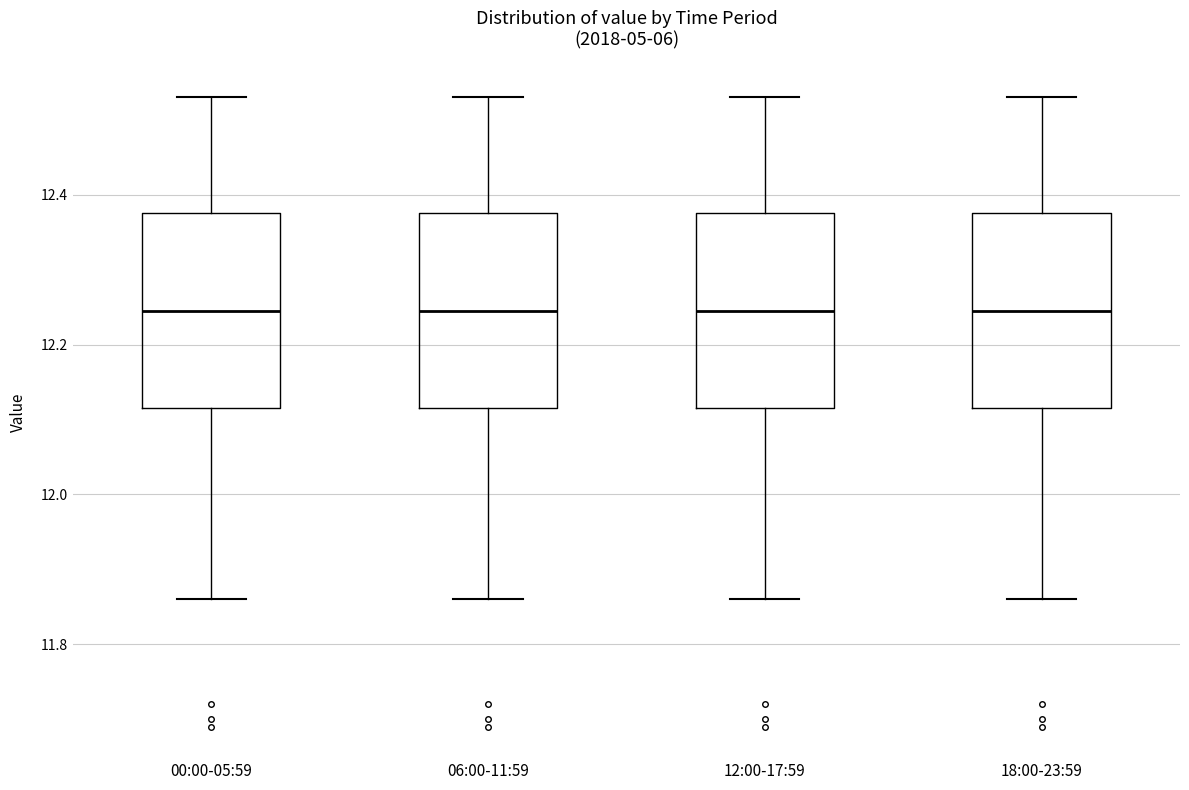

Reading left to right, read every box against the y-axis: the position of its median line, the range the box covers, and the ends of its whiskers. The values are not printed on the chart, so give them approximately, as read against the axis.

00:00-05:59: median 12.24, box 12.12 to 12.38, whiskers 11.86 to 12.54
06:00-11:59: median 12.24, box 12.12 to 12.38, whiskers 11.86 to 12.54
12:00-17:59: median 12.24, box 12.12 to 12.38, whiskers 11.86 to 12.54
18:00-23:59: median 12.24, box 12.12 to 12.38, whiskers 11.86 to 12.54